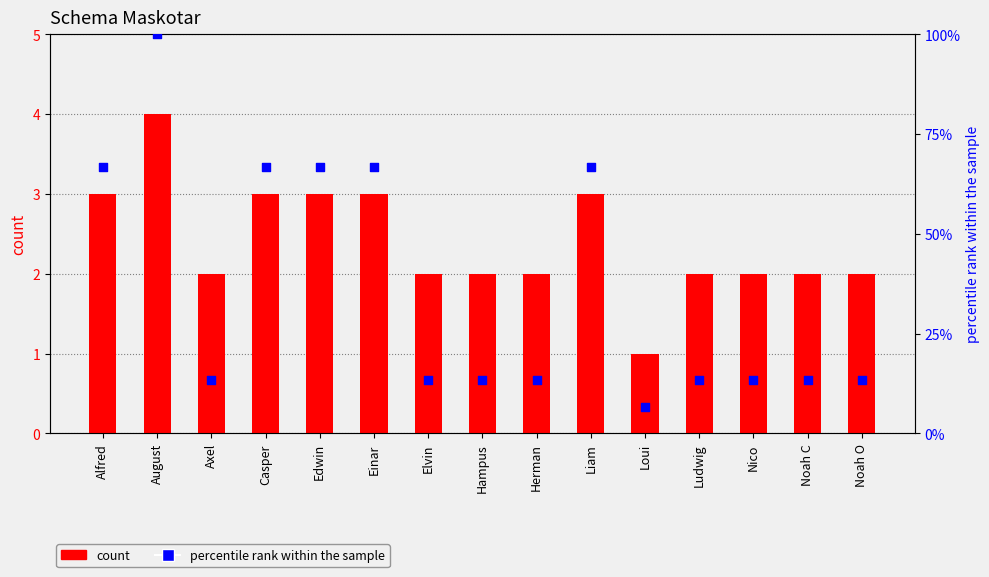

Which series has the widest spread of Y values?

percentile rank within the sample